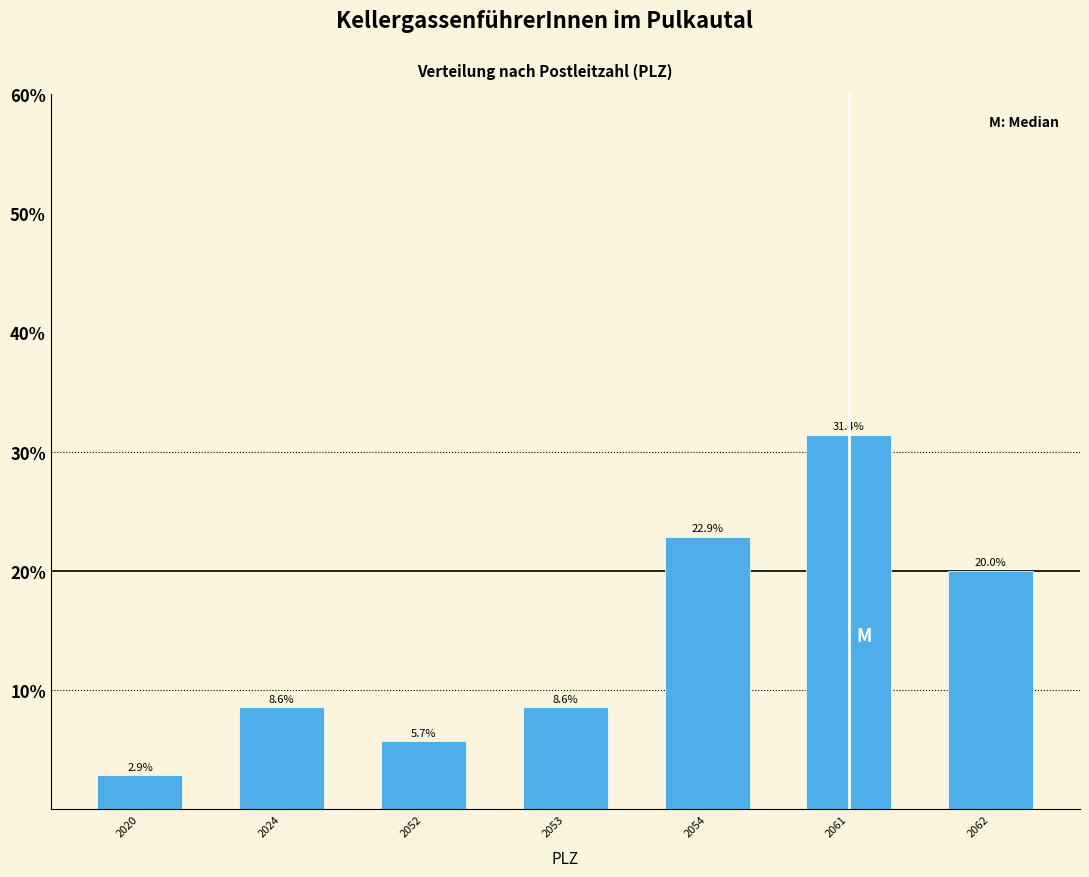

Reading left to right, transcribe all the data shown in this chart.

2.9	8.6	5.7	8.6	22.9	31.4	20.0